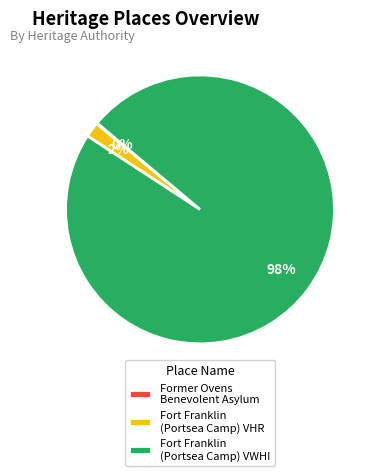

True or false: Fort Franklin (Portsea Camp) VHR accounts for 9% of the total.

False